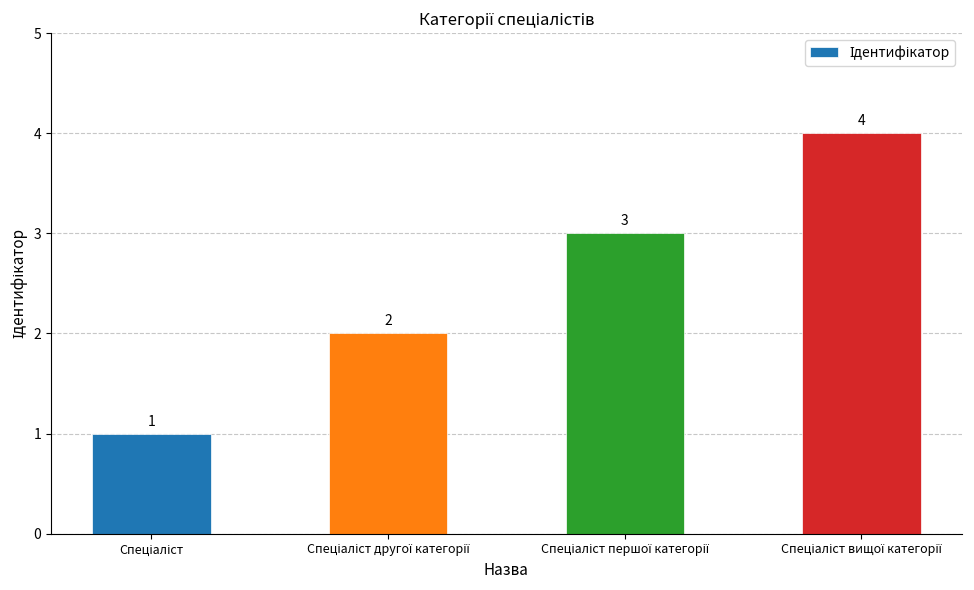

How many values are between 2 and 4?

3